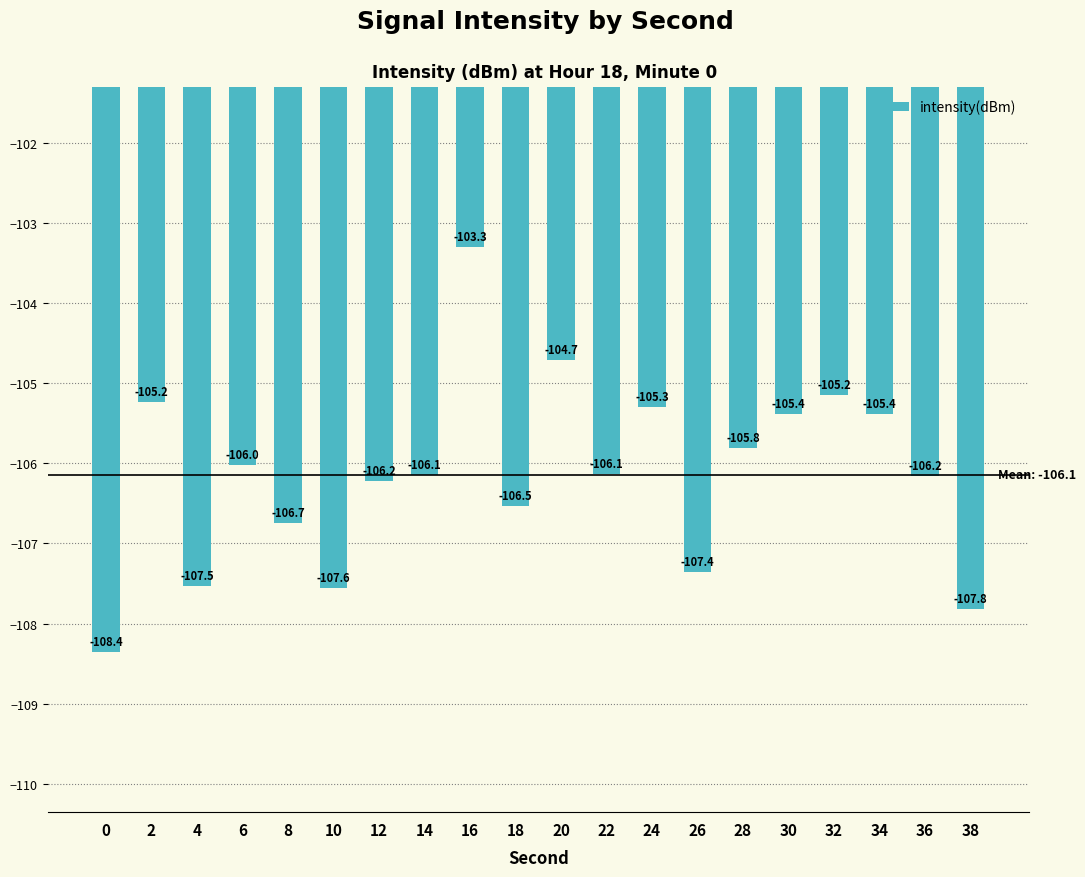

What is the value of the 20th bar from the left?

-107.8